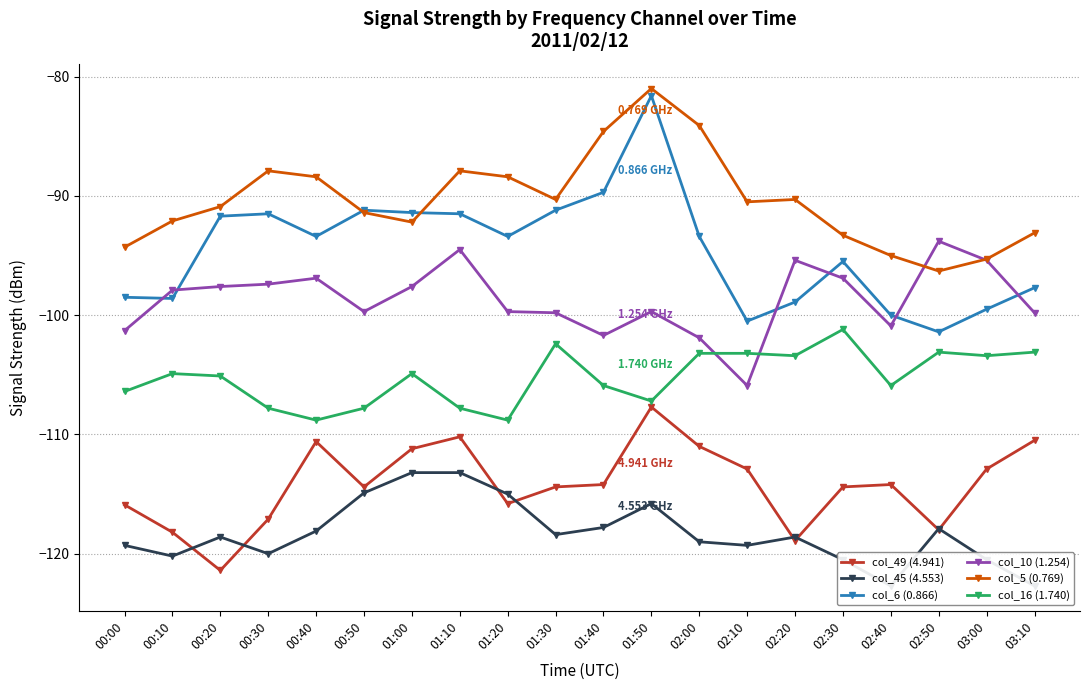

How many lines are shown in the chart?

6